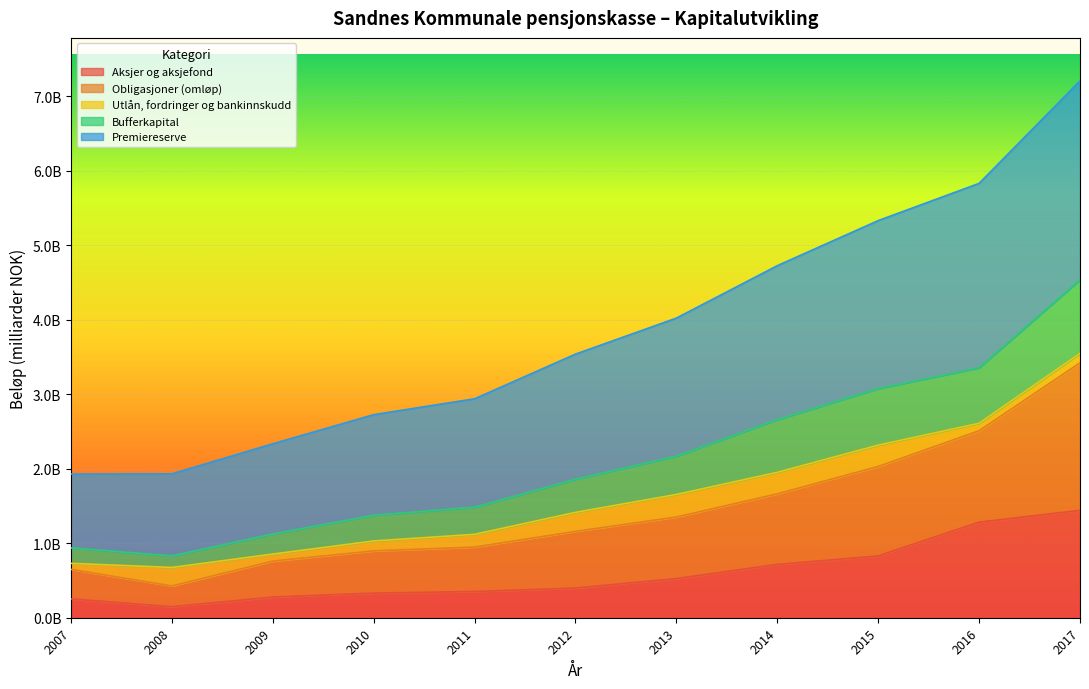

True or false: Bufferkapital has more than 1 points higher than both neighbors.

False